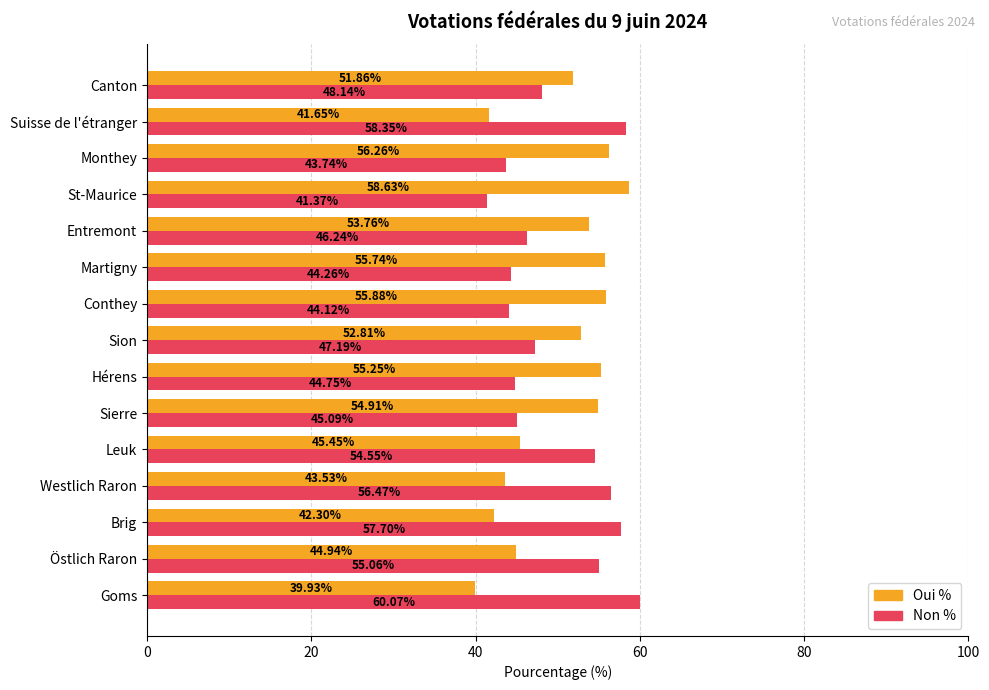

Rank the series by their average value, from lowest to highest.

Non %, Oui %